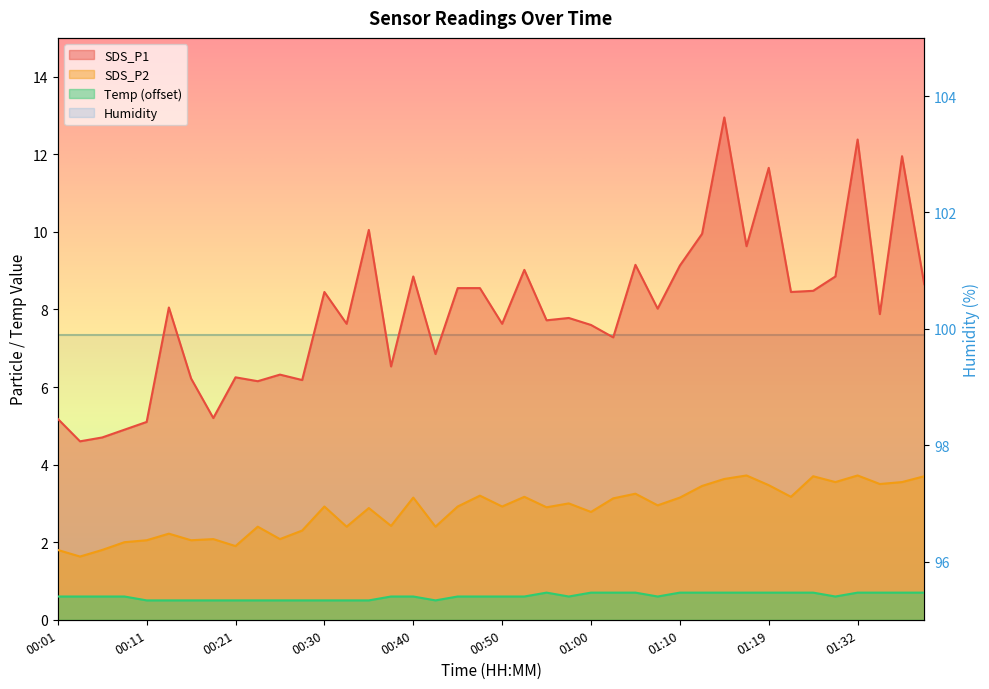

Where is Temp nearest to the value 0?

00:11